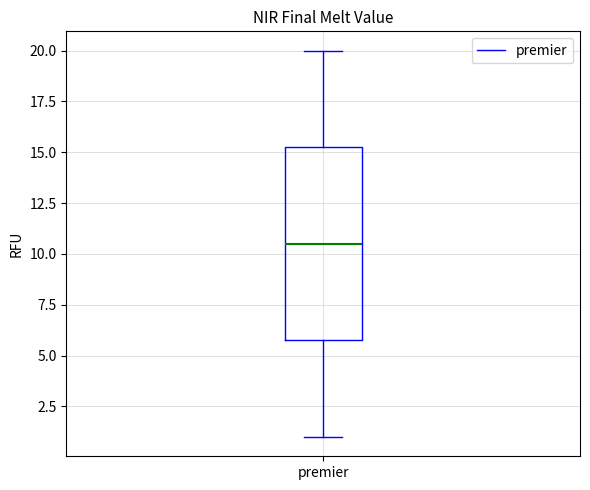

Read this box plot against the y-axis: the position of the median line, the range covered by the box, and the ends of both whiskers. The values are not printed on the chart, so give them approximately, as read against the axis.

median 10.5, box 6.0 to 15.5, whiskers 1.0 to 20.0